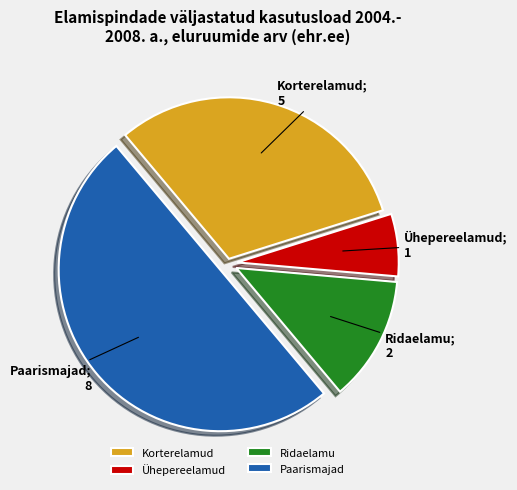

Is it true that Ühepereelamud is 1% of the pie?

False